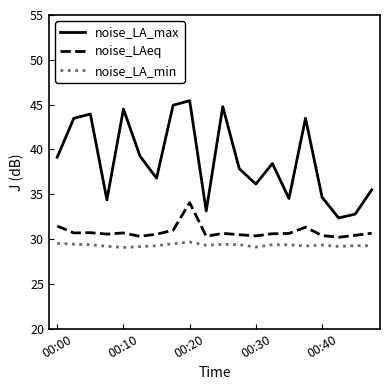

List the series in order of their overall mean, highest first.

noise_LA_max, noise_LAeq, noise_LA_min